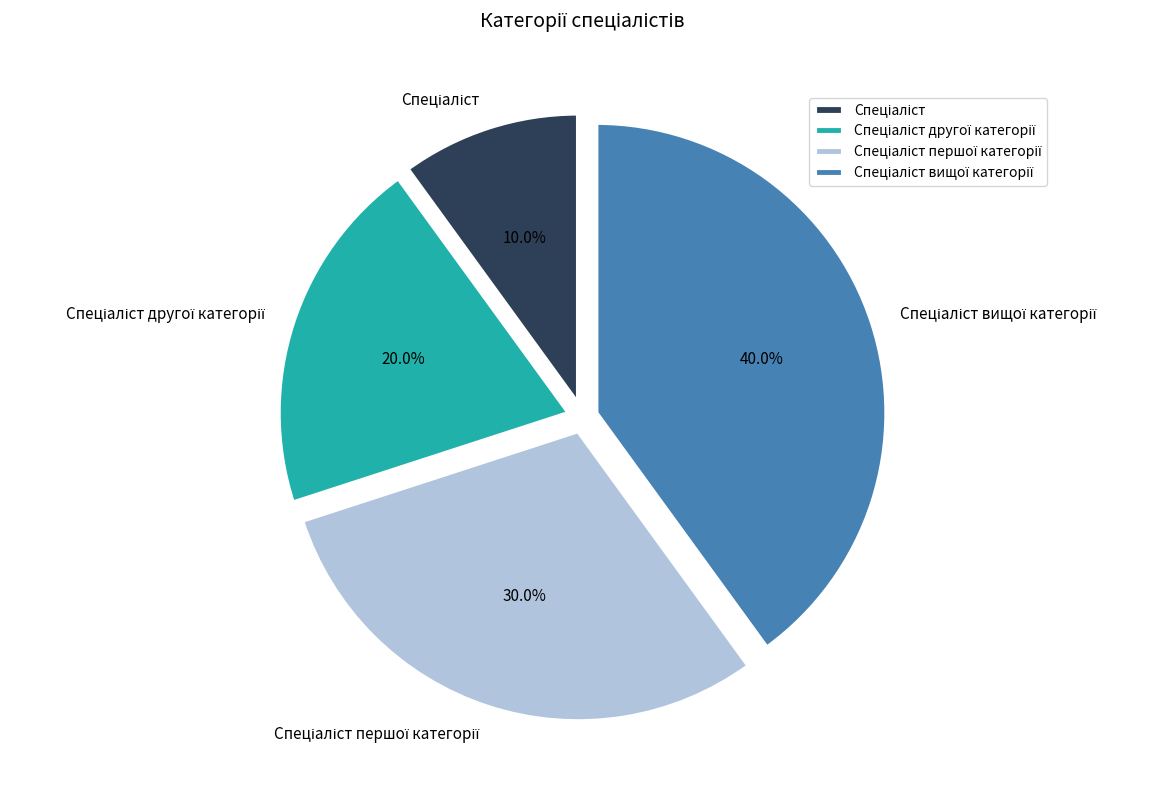

Does any single category account for the majority?

No